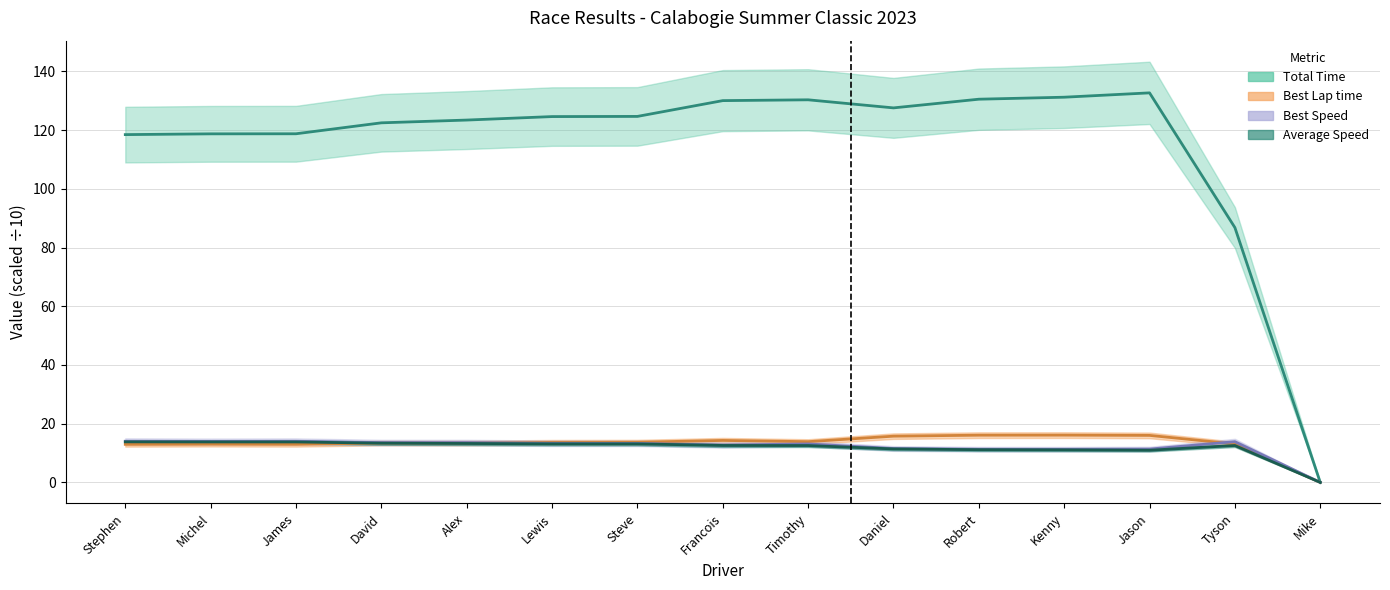

The Best Lap time series shows 13.0 at Michel. True or false?

True